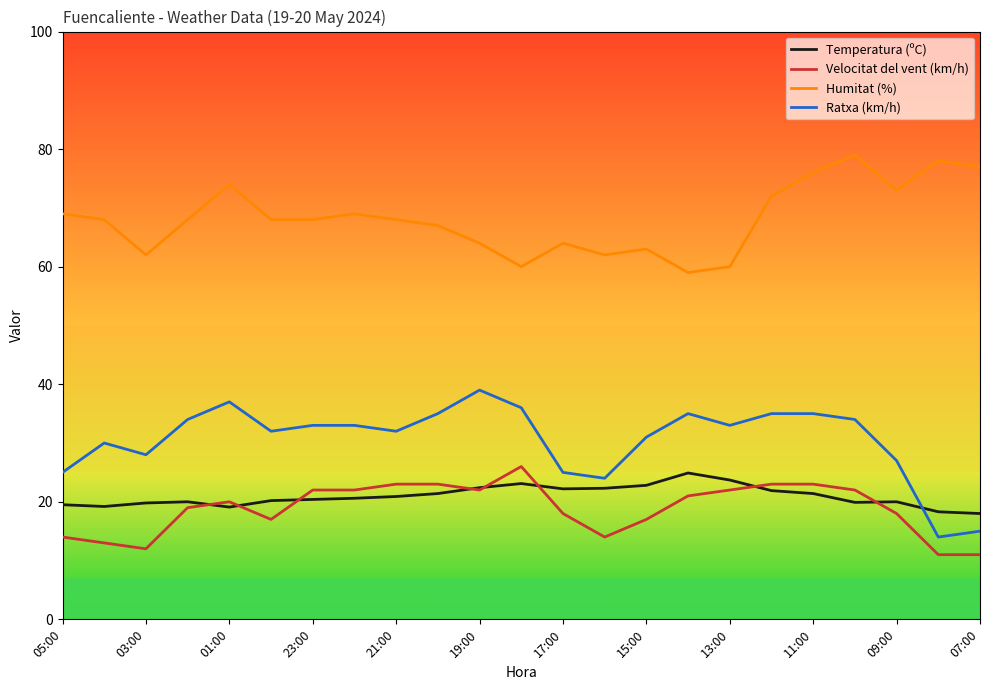

True or false: Ratxa (km/h) and Humitat (%) cross at least once.

False